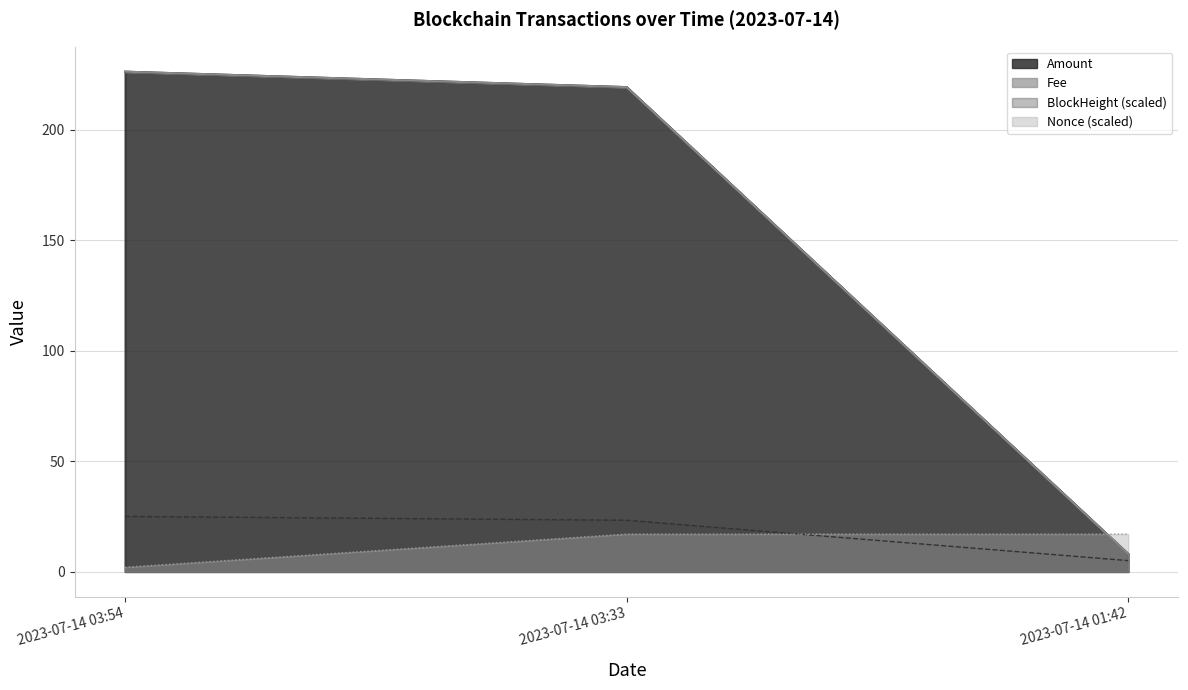

Is the value of Amount at 2023-07-14 03:54 greater than the value of Fee at 2023-07-14 03:54?

Yes